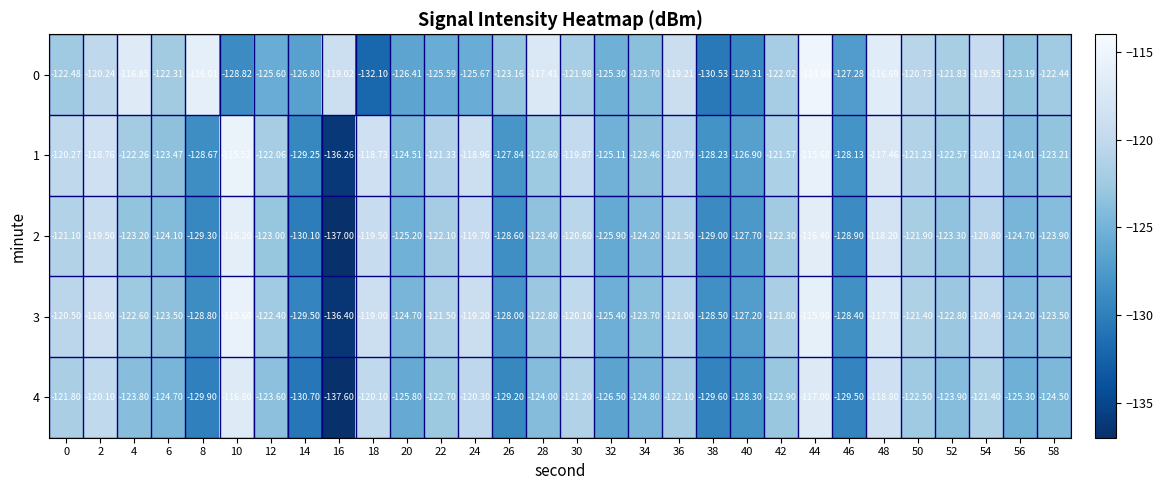

Is the value of 4 at 26 greater than the value of 0 at 2?

No